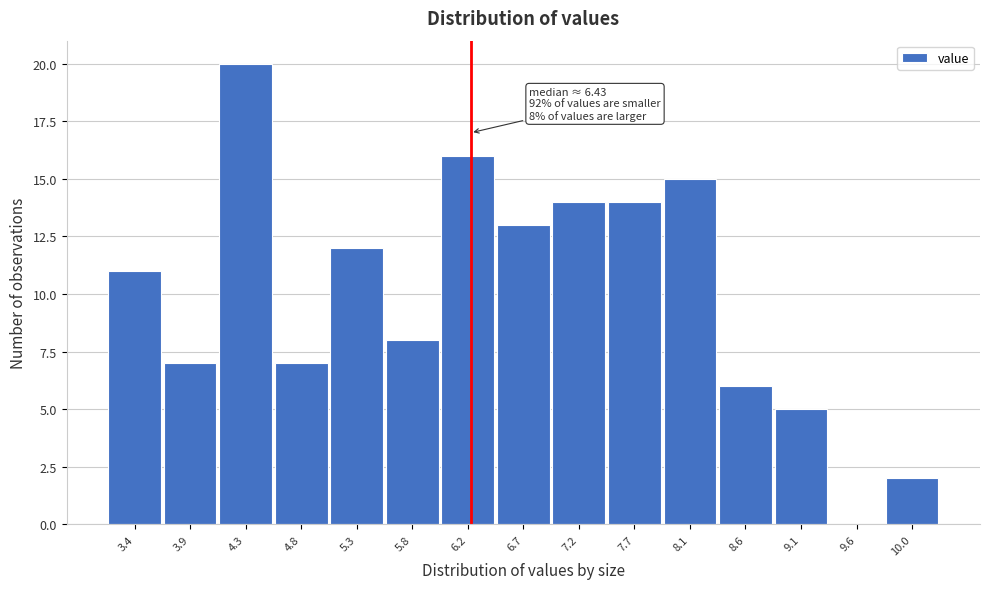

Reading left to right, extract all data points from this chart.

3.4=11	3.9=7	4.3=20	4.8=7	5.3=12	5.8=8	6.2=16	6.7=13	7.2=14	7.7=14	8.1=15	8.6=6	9.1=5	9.6=0	10.0=2